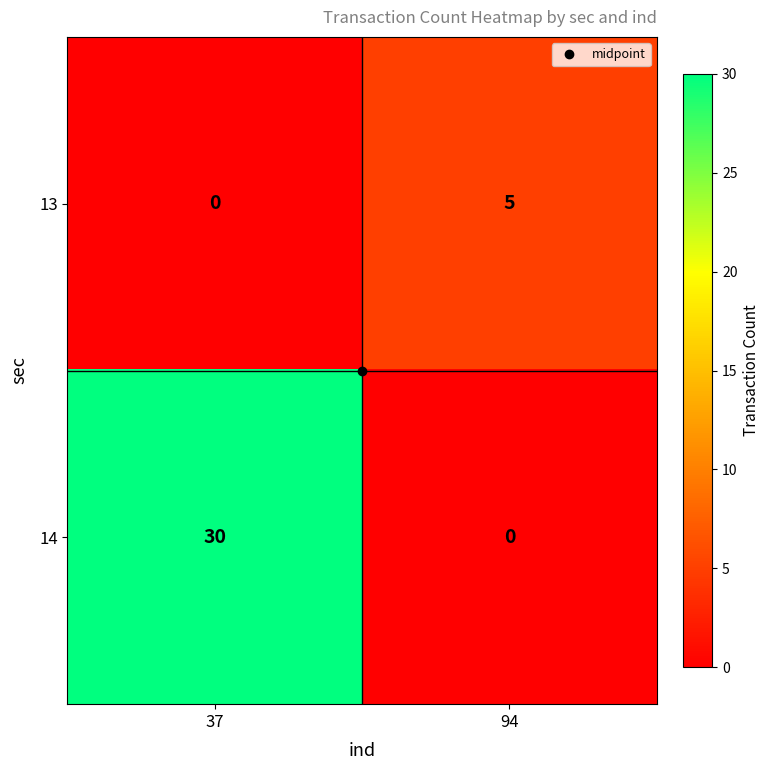

Rank the categories by 14 value from highest to lowest.

37, 94